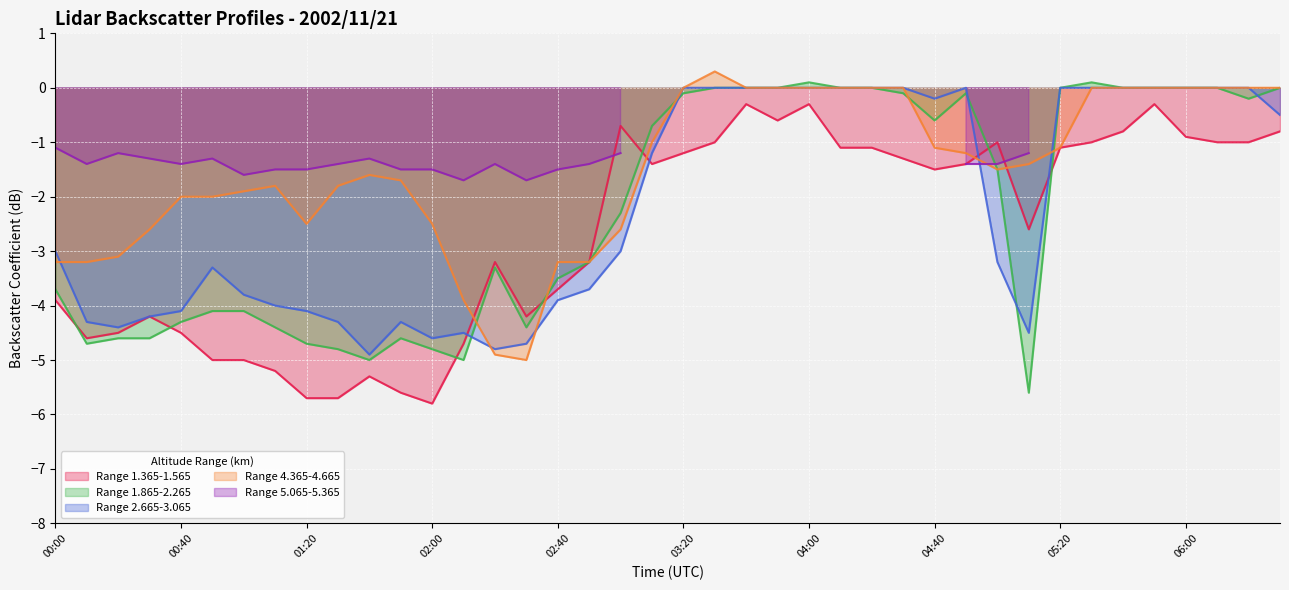

Where do Range 1.365-1.565 and Range 4.365-4.665 first cross each other?

02:10 and 02:20